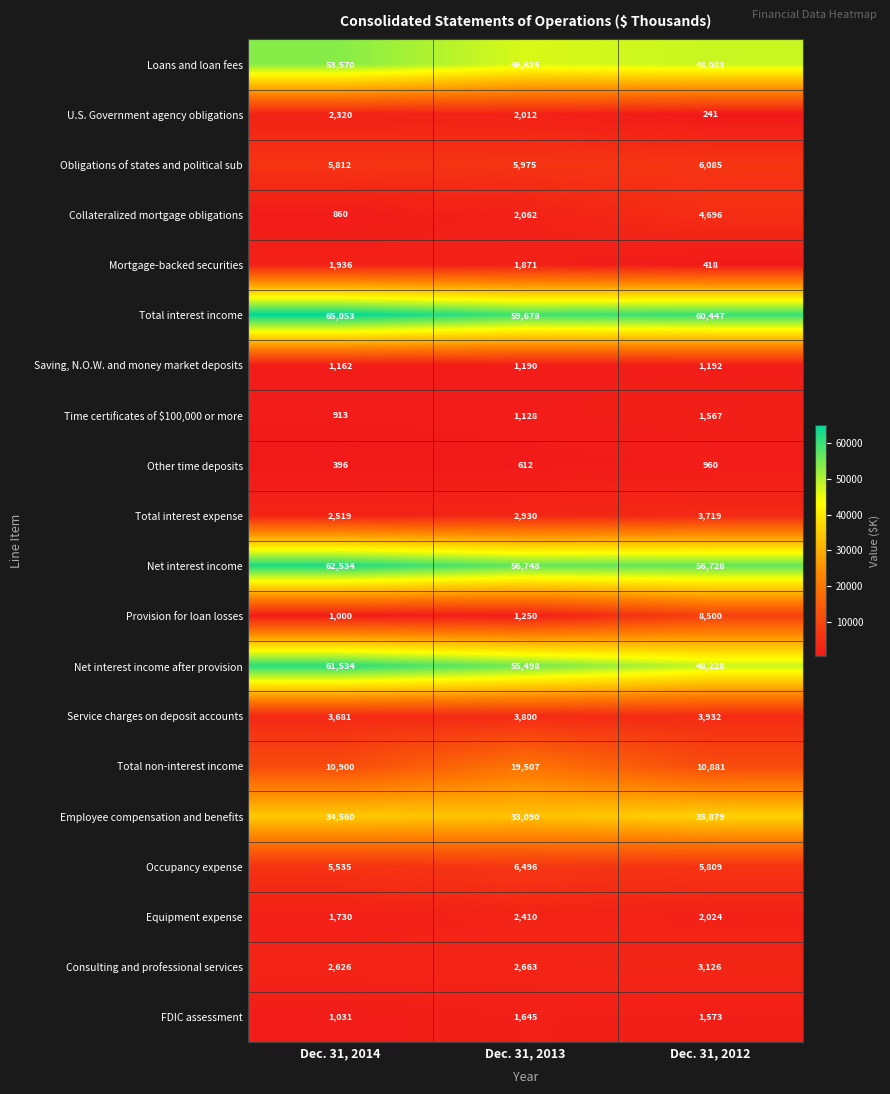

The Service charges on deposit accounts series shows 3932 at Dec. 31, 2012. True or false?

True